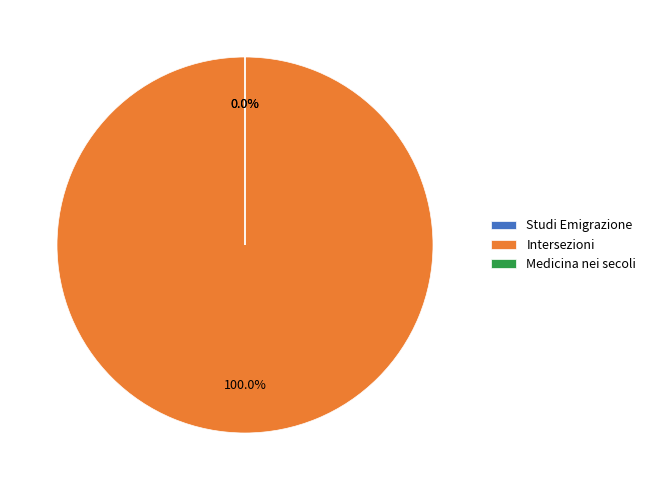

What is the change in value from Studi Emigrazione to Medicina nei secoli?

-9509